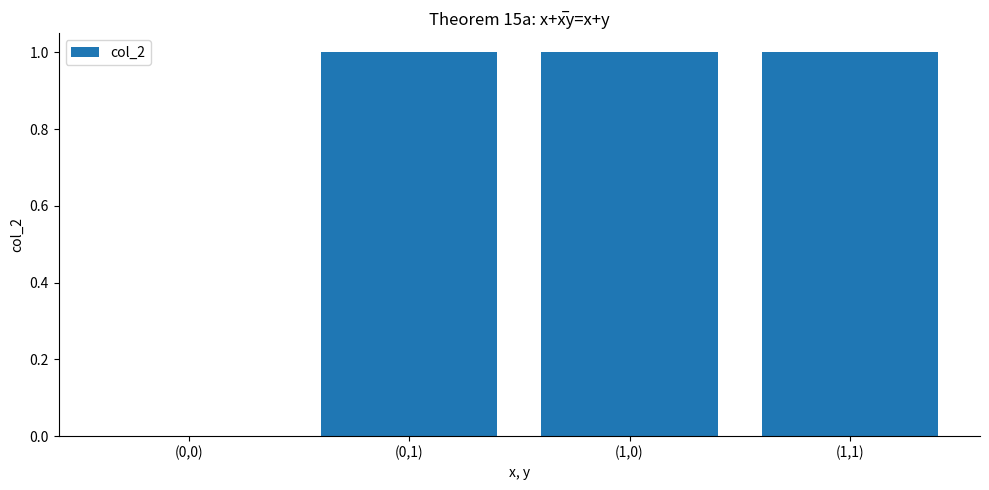

Reading left to right, extract all data points from this chart.

0	1	1	1